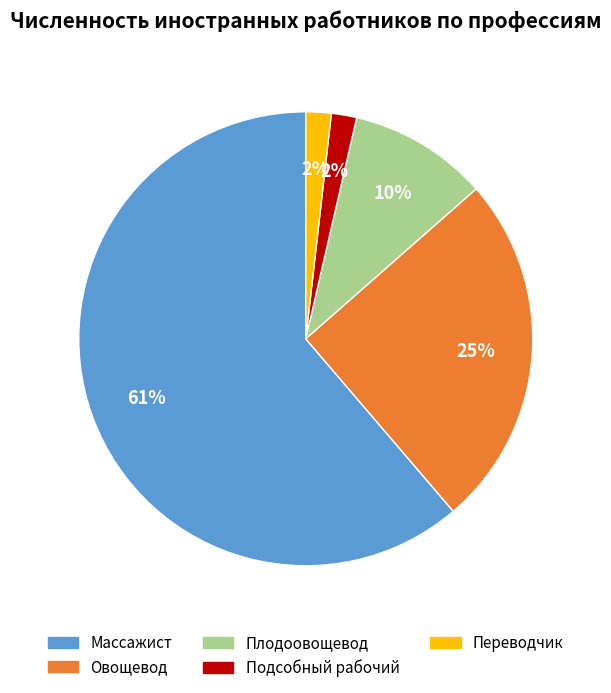

True or false: Плодоовощевод accounts for 3% of the total.

False